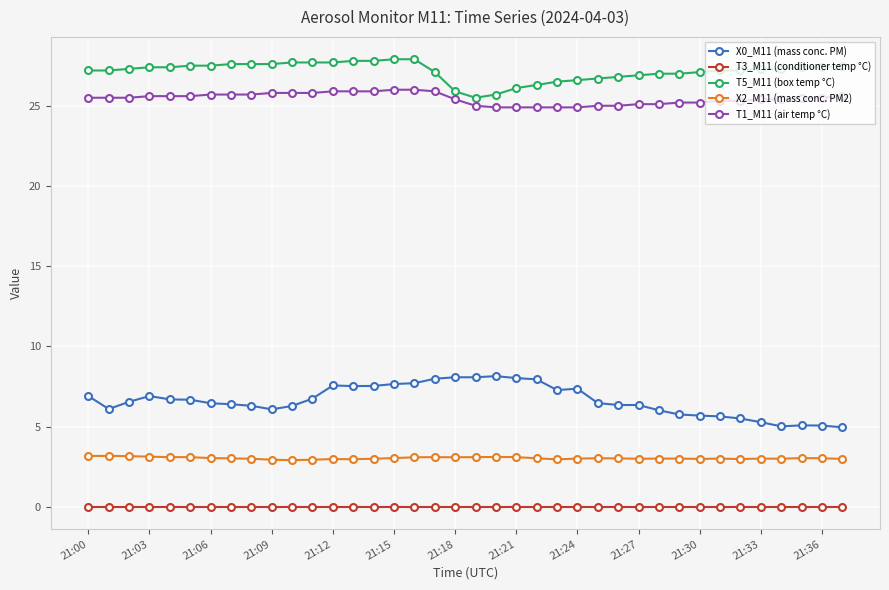

Rank the series by their maximum value, from lowest to highest.

T3_M11 (conditioner temp °C), X2_M11 (mass conc. PM2), X0_M11 (mass conc. PM), T1_M11 (air temp °C), T5_M11 (box temp °C)